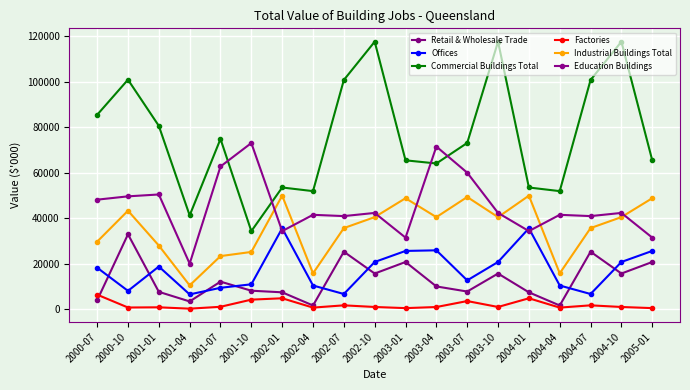

How many categories are shown in the chart?

19